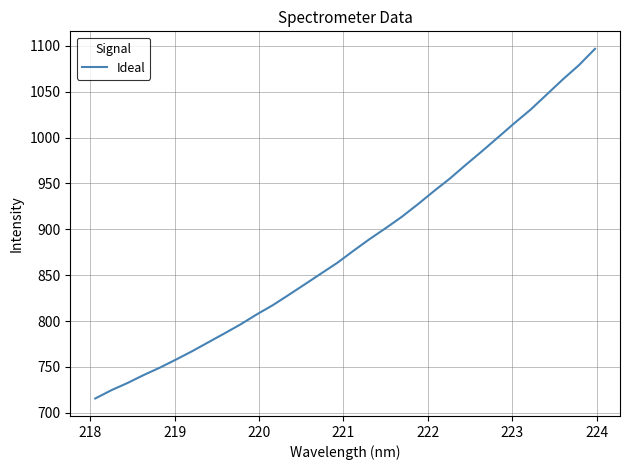

What is the greatest value displayed?

1096.8